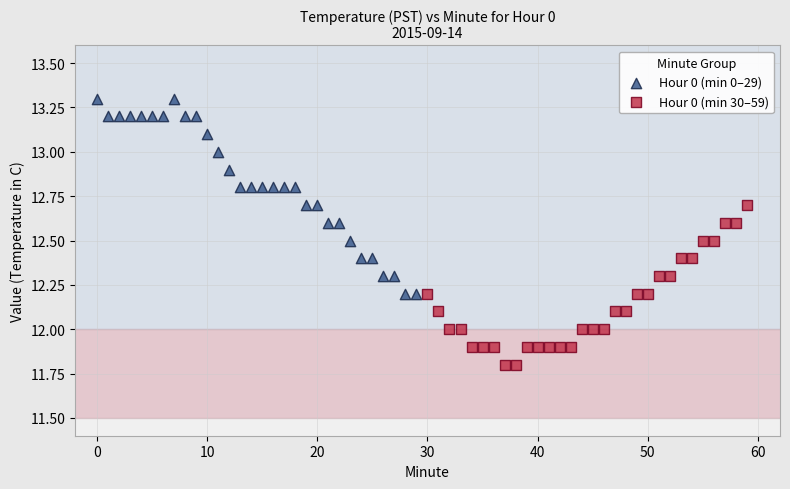

Which series has the largest Y range (max minus min)?

Hour 0 (min 0–29)